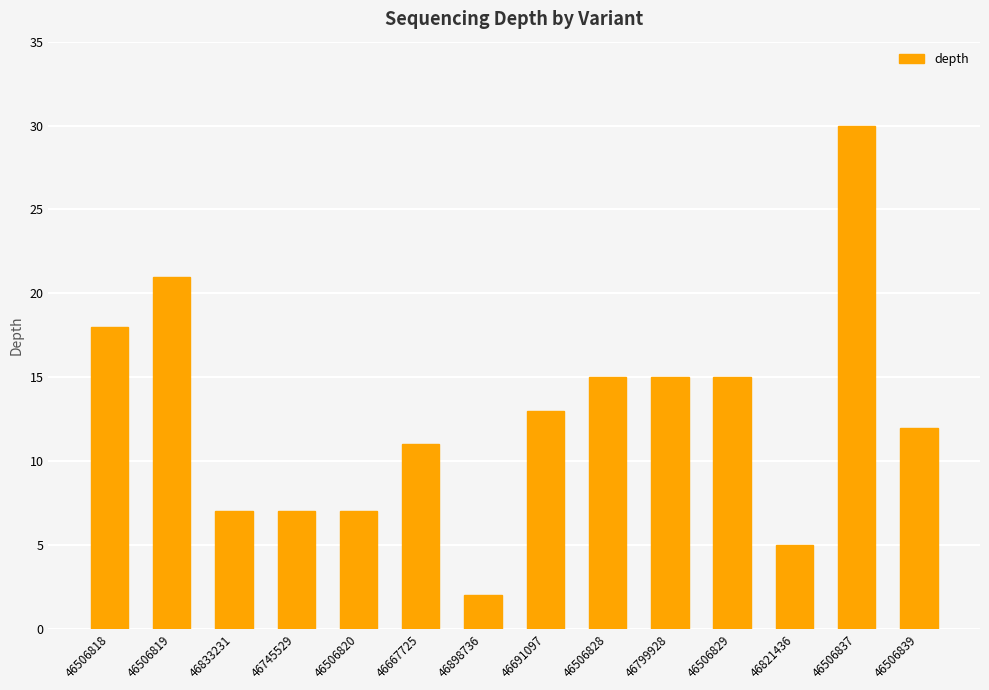

What is the label of the 2nd bar from the right?

46506837